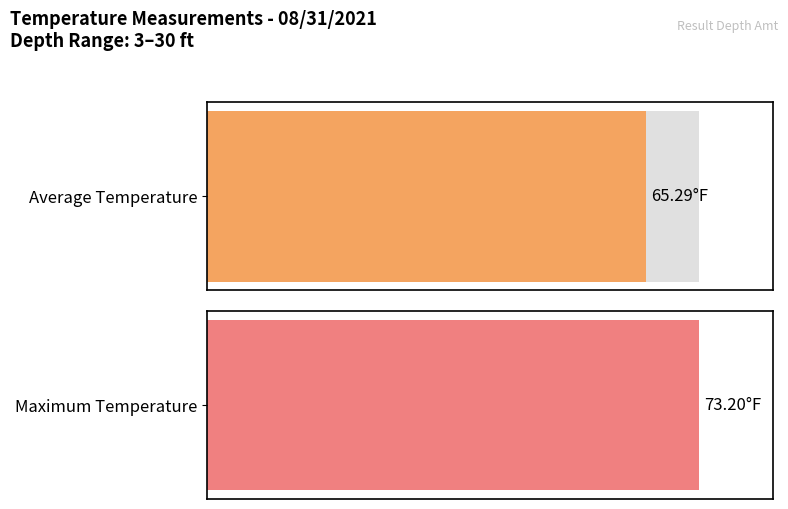

The chart shows a value of 86.8 at 30. True or false?

False